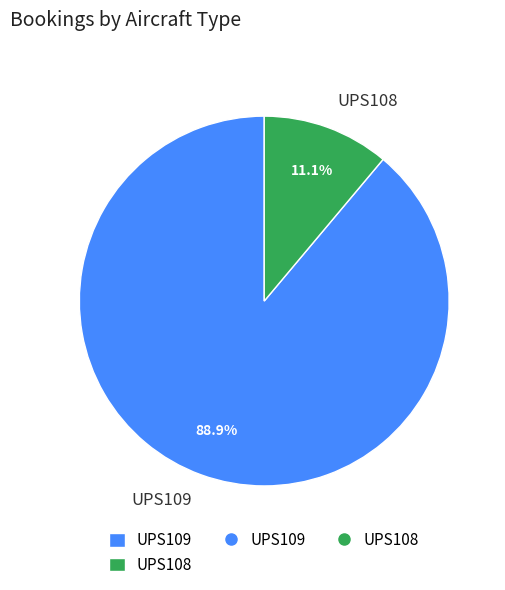

What percentage is the UPS109 slice, to the nearest percent?

89%